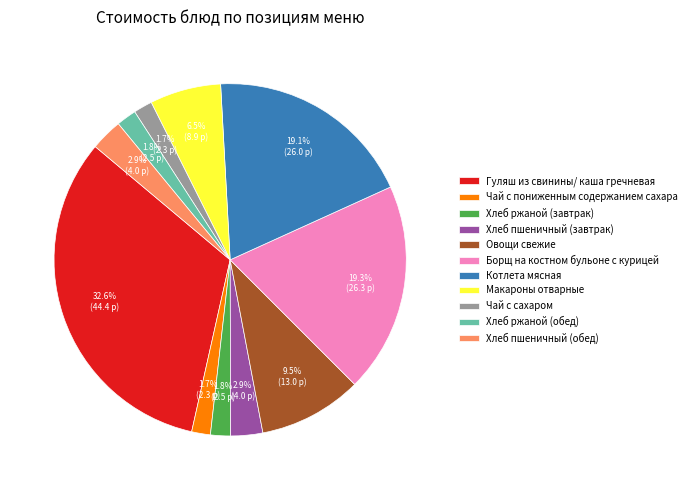

To the nearest percent, what percentage of the pie is Чай с сахаром?

2%